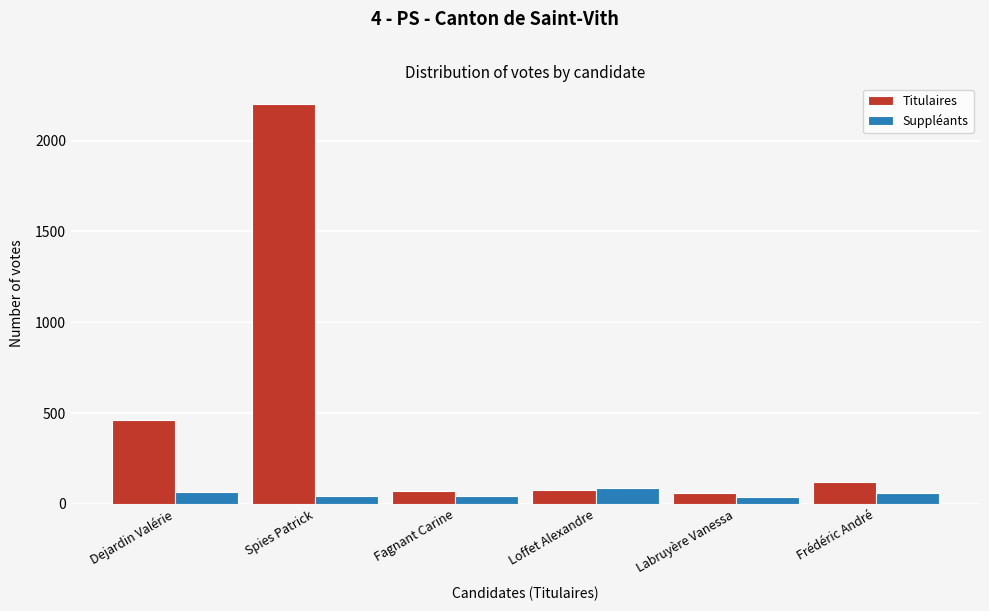

Rank the series by their maximum value, from highest to lowest.

Titulaires, Suppléants